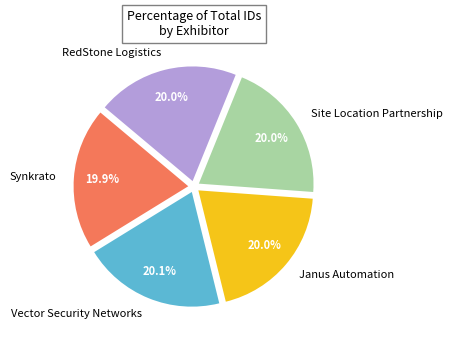

Does Janus Automation represent more than half of the total?

No